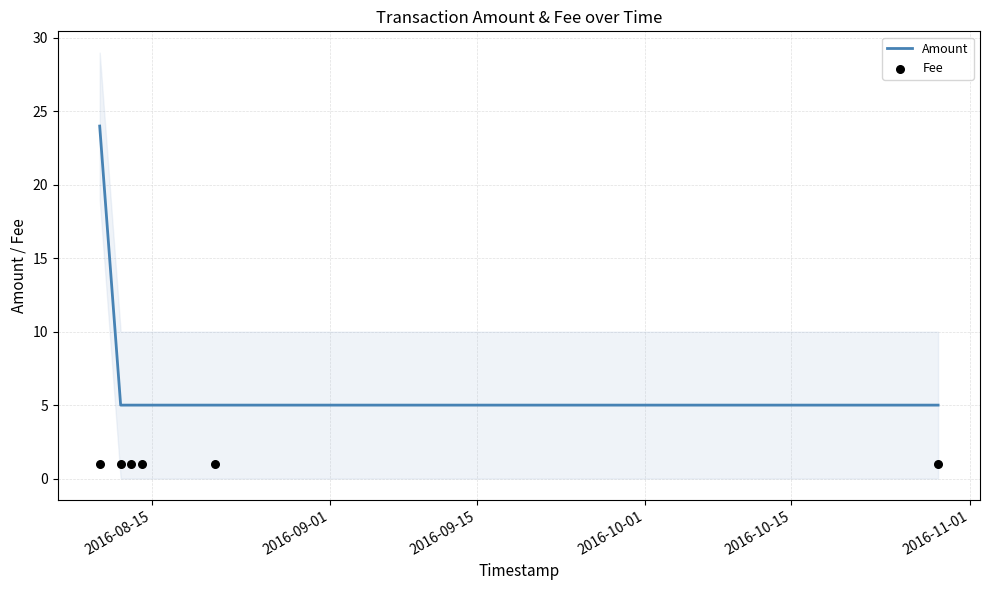

What is the highest value of the Amount series?

24